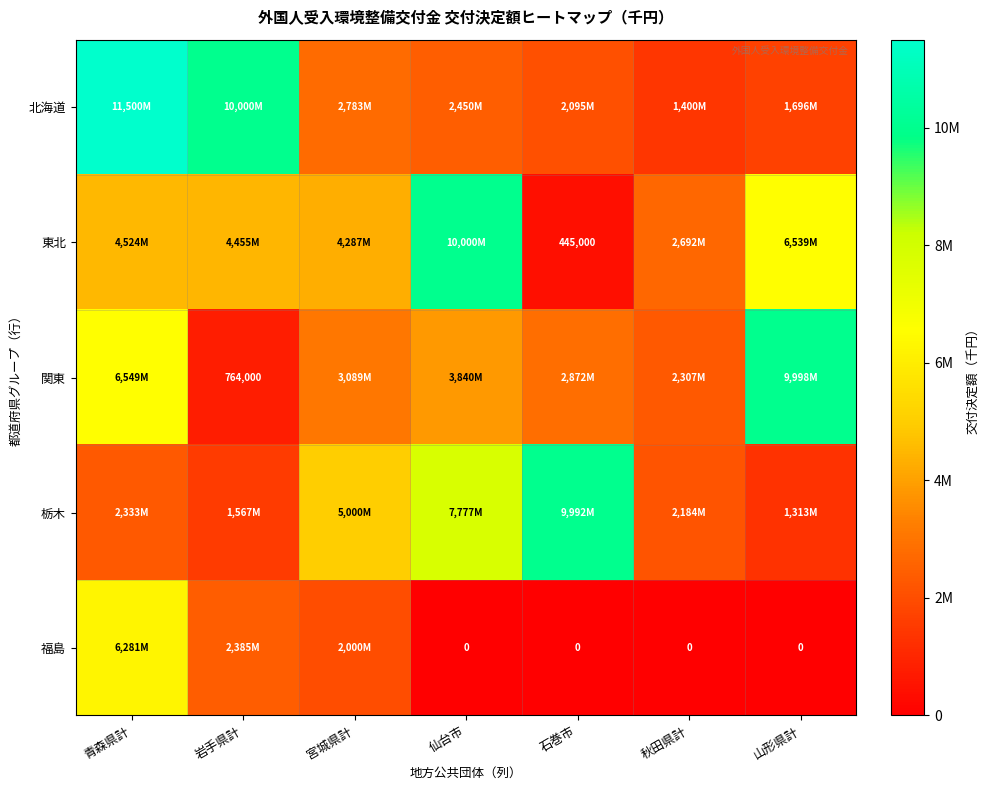

How many data points does each series have?

7